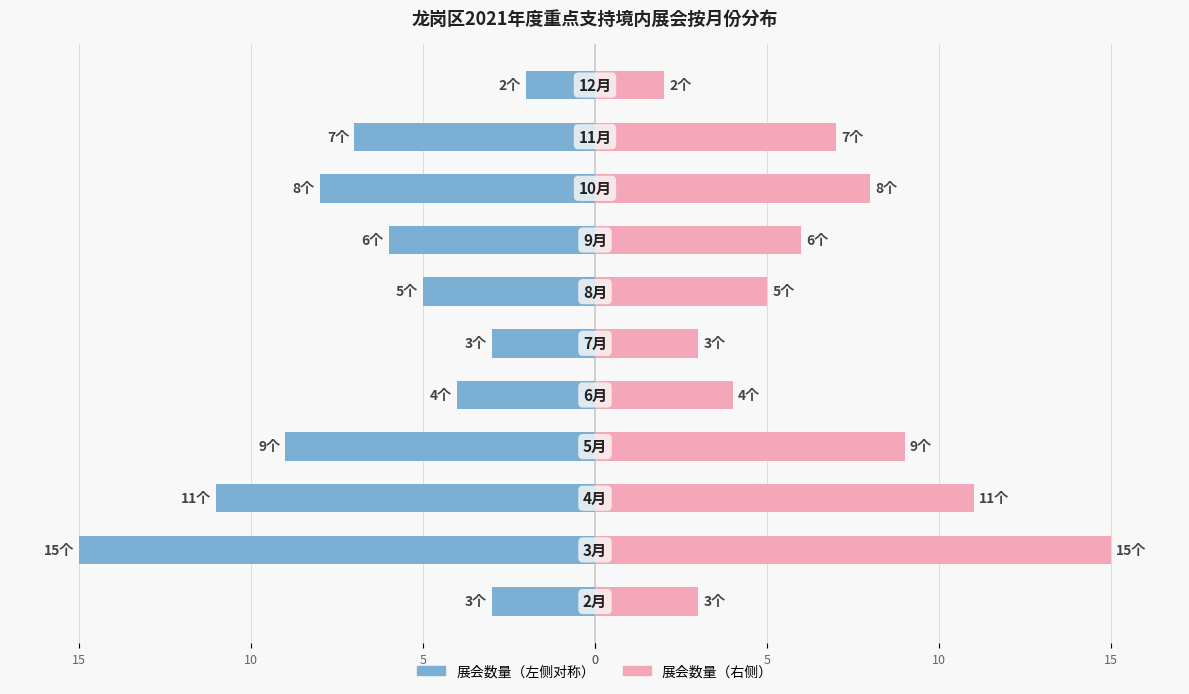

What is the value of the 境内（左侧） bar at the 9th from the left?

-8